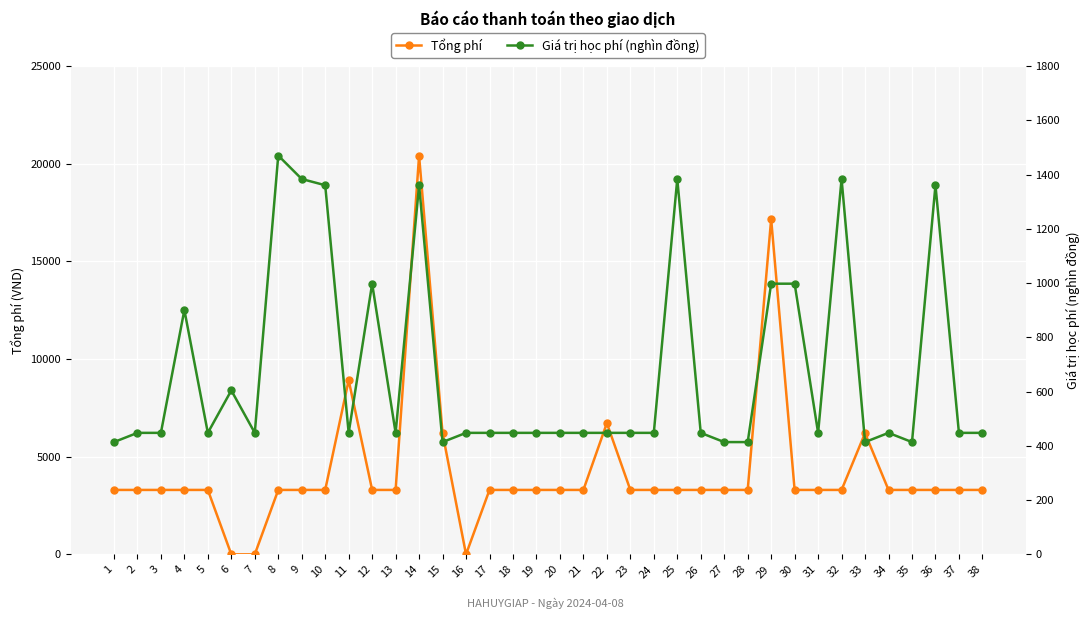

How many series are shown in this chart?

2